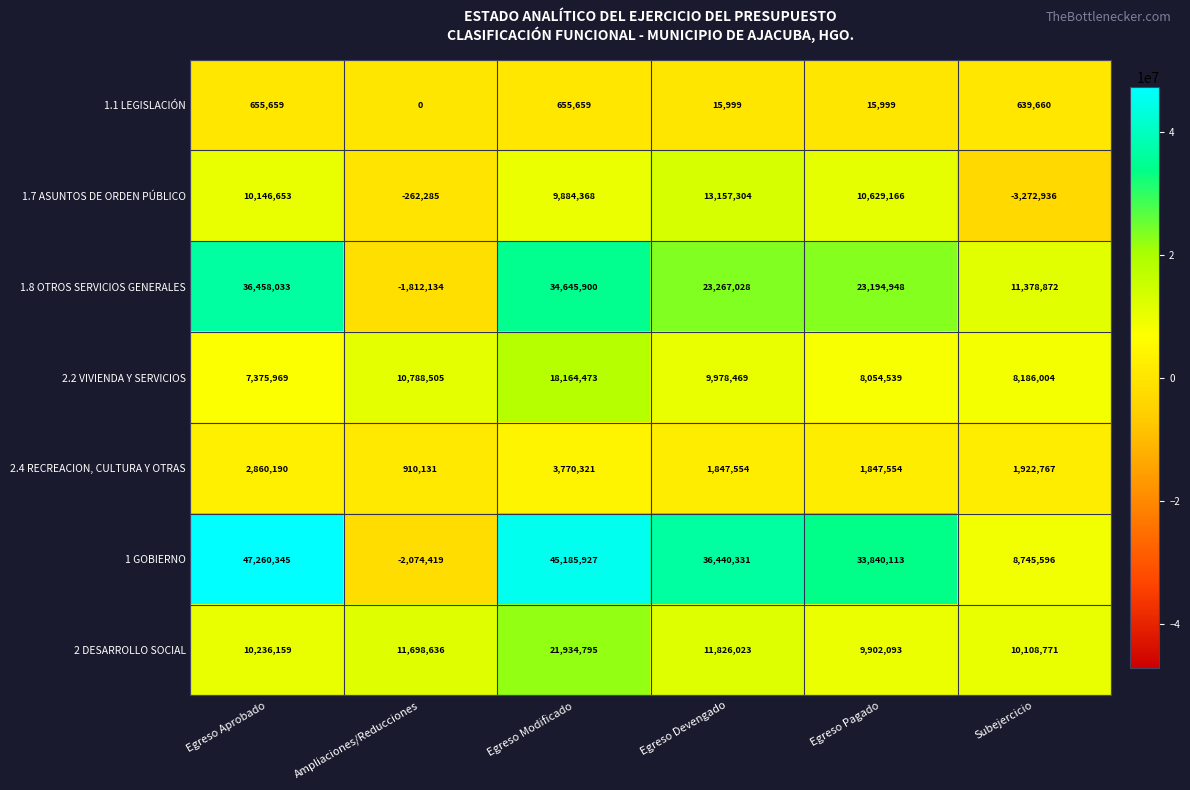

What is the maximum value shown in the chart?

47260345